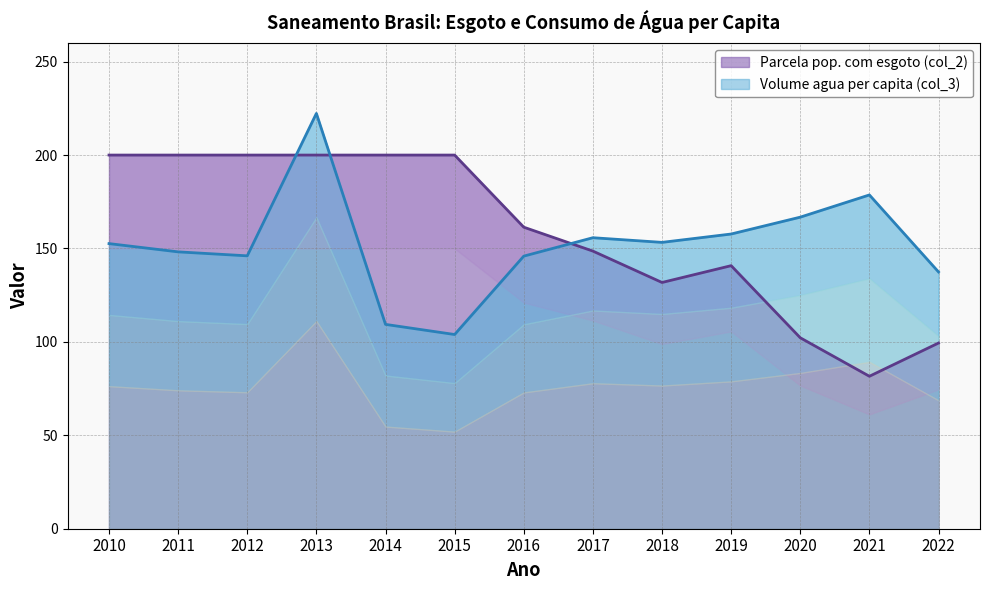

Between 2018 and 2017, which is larger?

2017